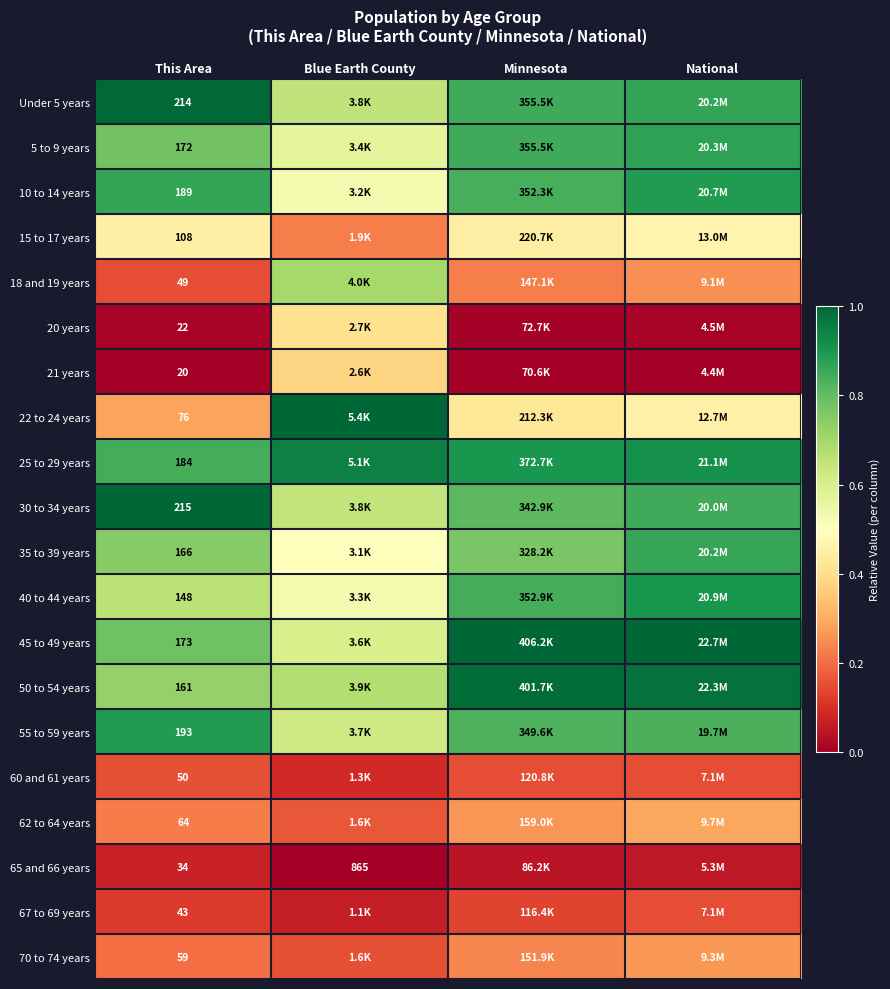

The 21 years series shows 0.0 at Minnesota. True or false?

True